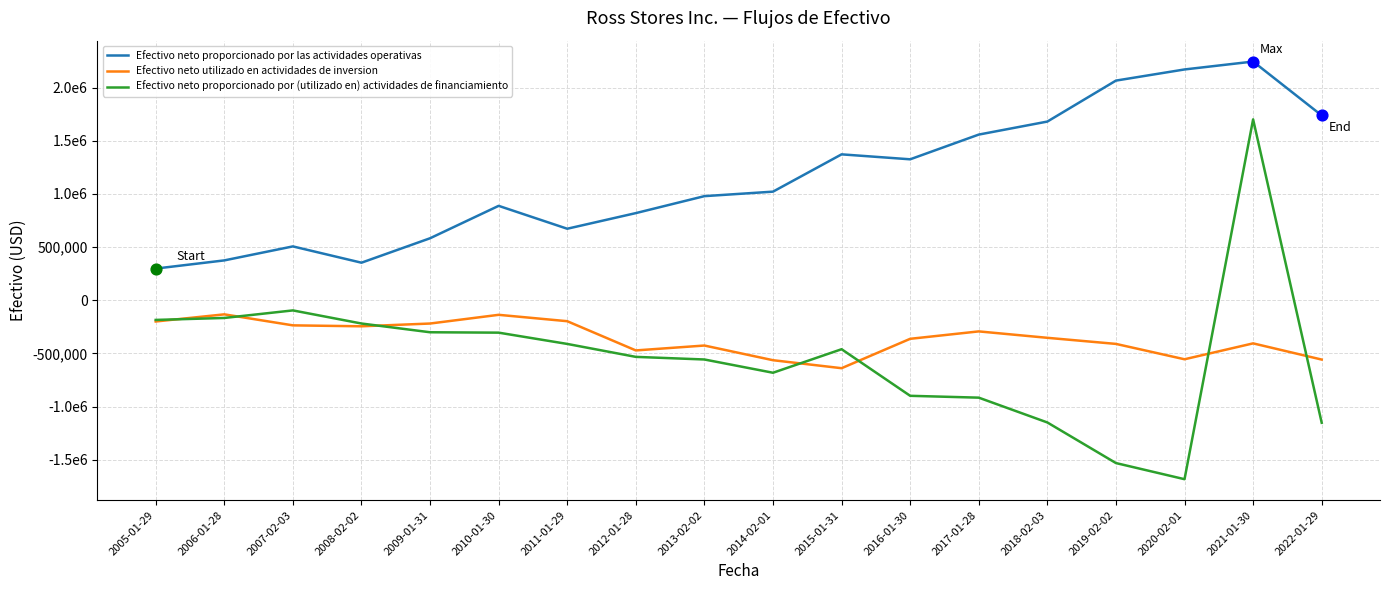

What are all the series names shown in the legend?

Efectivo neto proporcionado por las actividades operativas, Efectivo neto utilizado en actividades de inversion, Efectivo neto proporcionado por (utilizado en) actividades de financiamiento